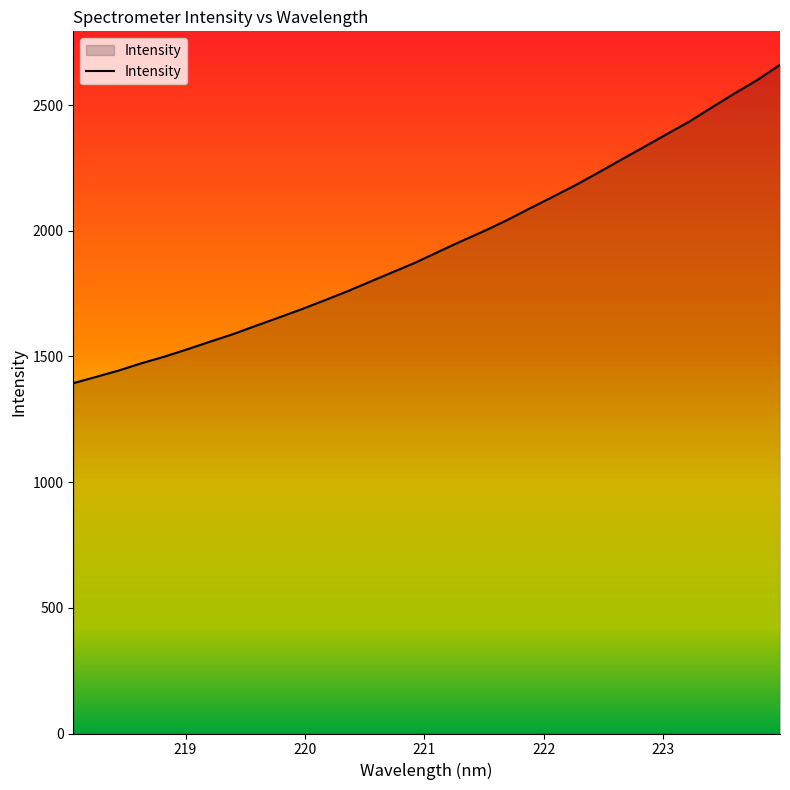

What is the smallest value displayed?

1393.7